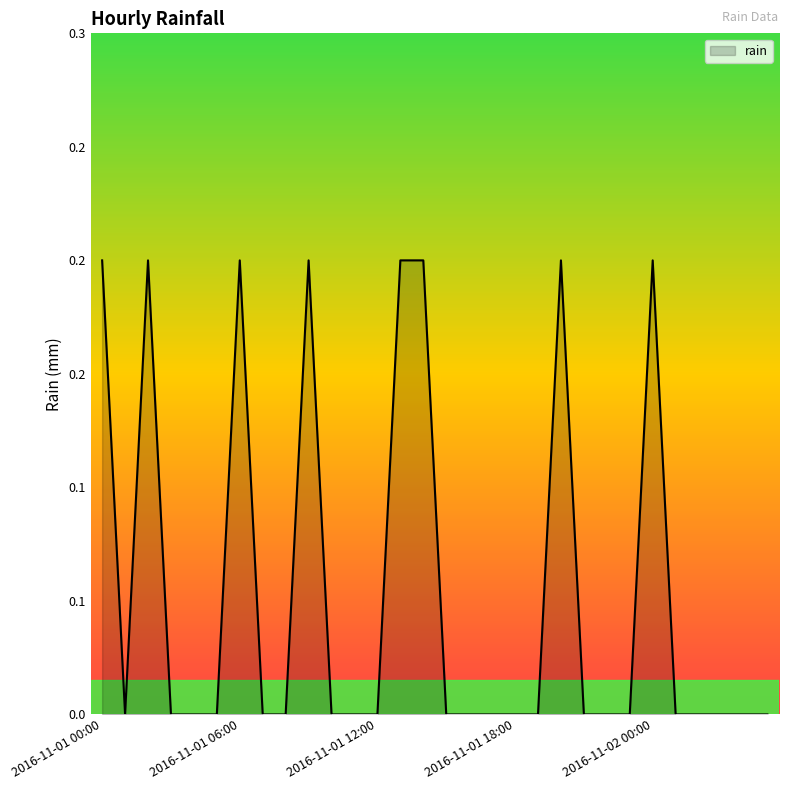

Does the chart display data point markers on the line(s)?

No